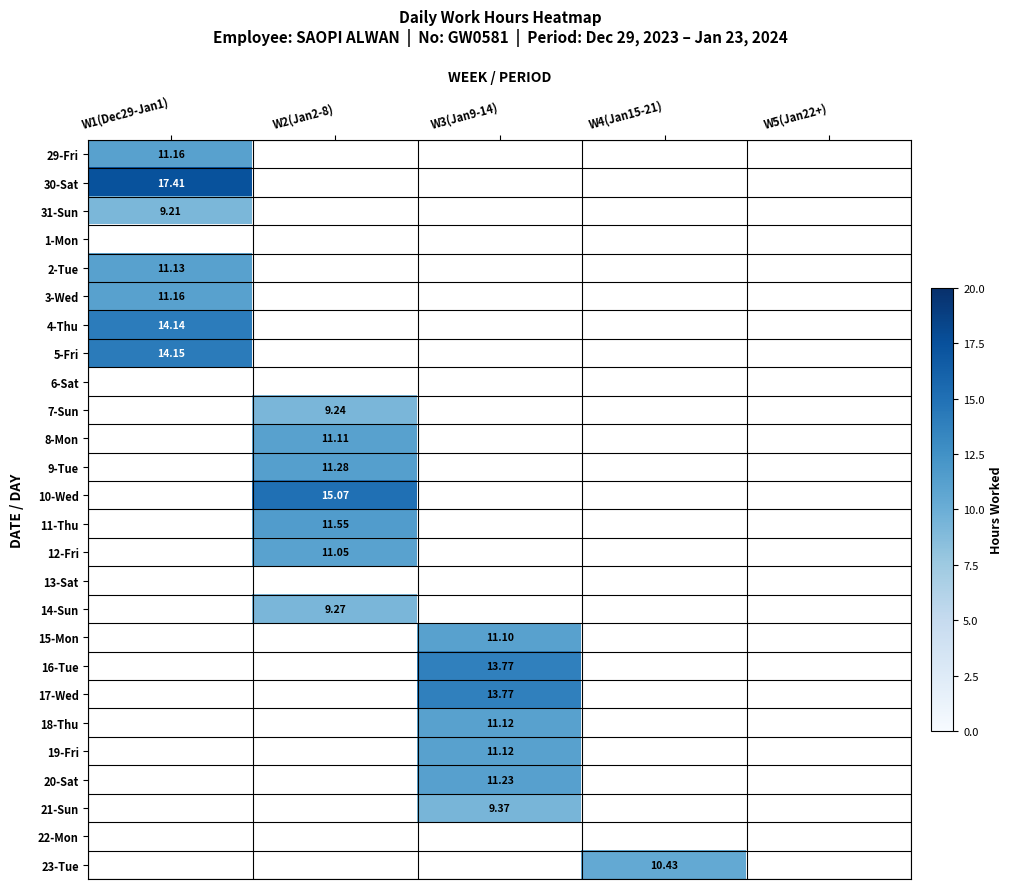

The 8-Mon series shows 11.1 at W2(Jan2-8). True or false?

True